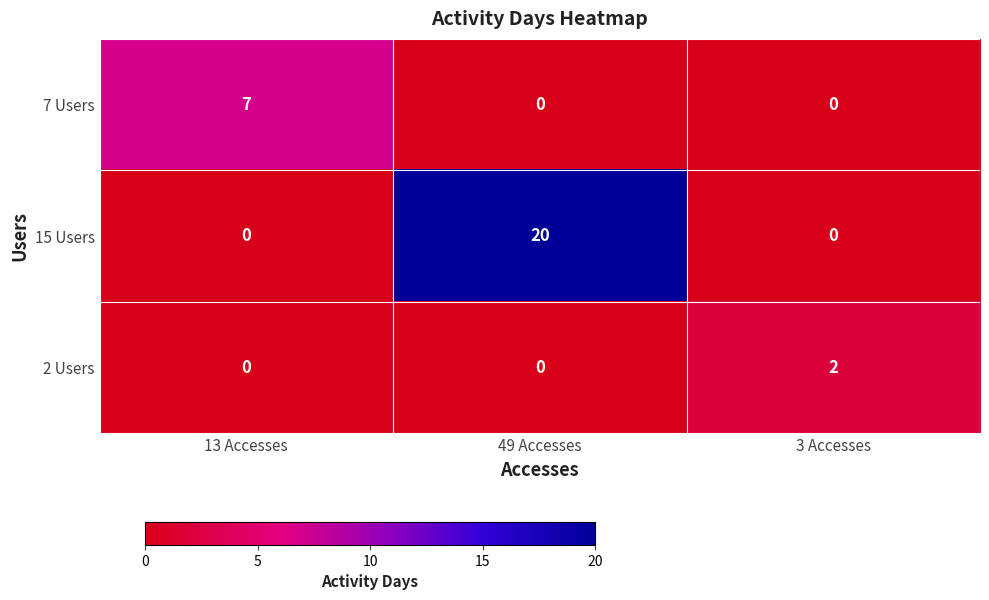

Reading right to left, what are all the values shown in this chart?

7 Users: 3 Accesses=0	49 Accesses=0	13 Accesses=7
15 Users: 3 Accesses=0	49 Accesses=20	13 Accesses=0
2 Users: 3 Accesses=2	49 Accesses=0	13 Accesses=0